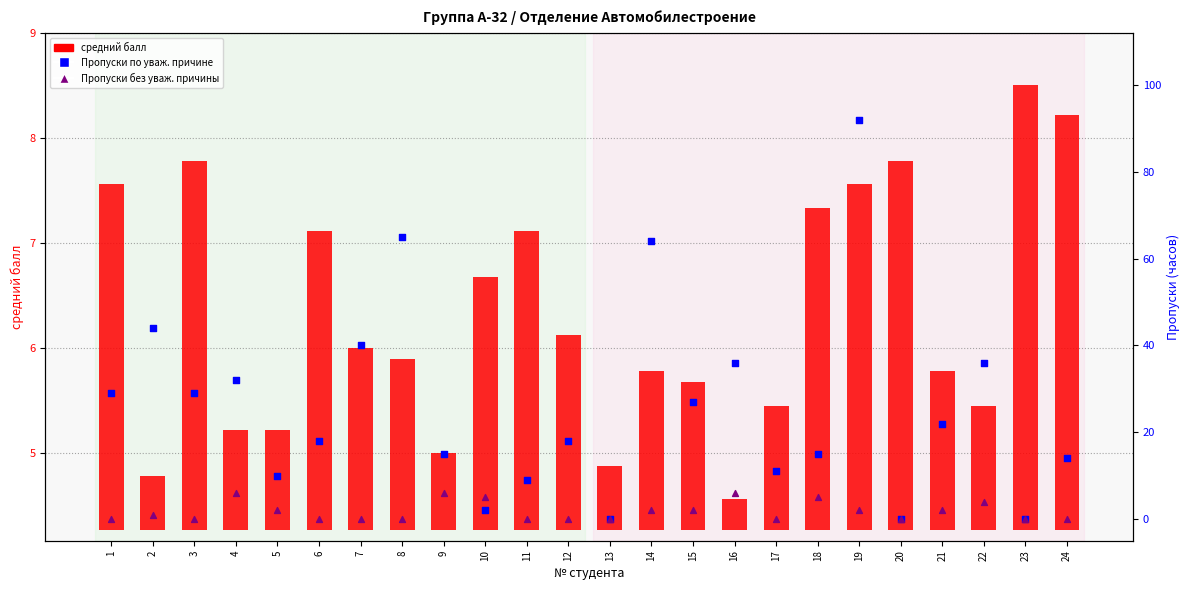

Which series has the largest total across all categories?

Пропуски по уваж. причине